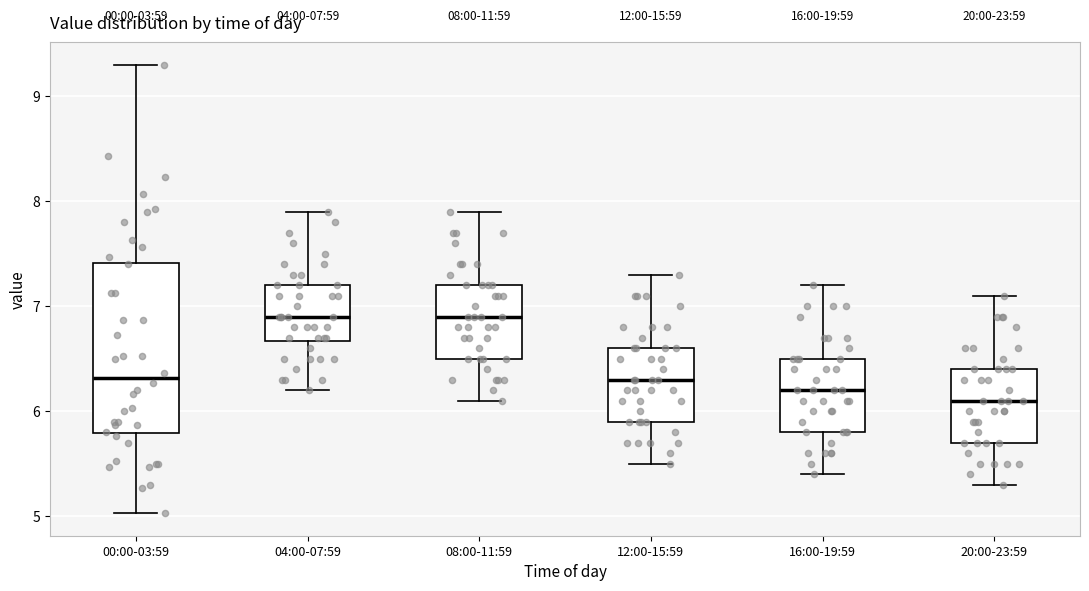

Comparing the boxes themselves (not the whiskers), which one is the tallest?

00:00-03:59